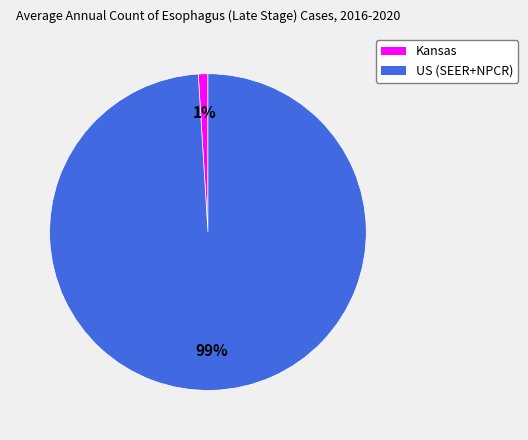

Which slice represents more than half of the pie?

US (SEER+NPCR)